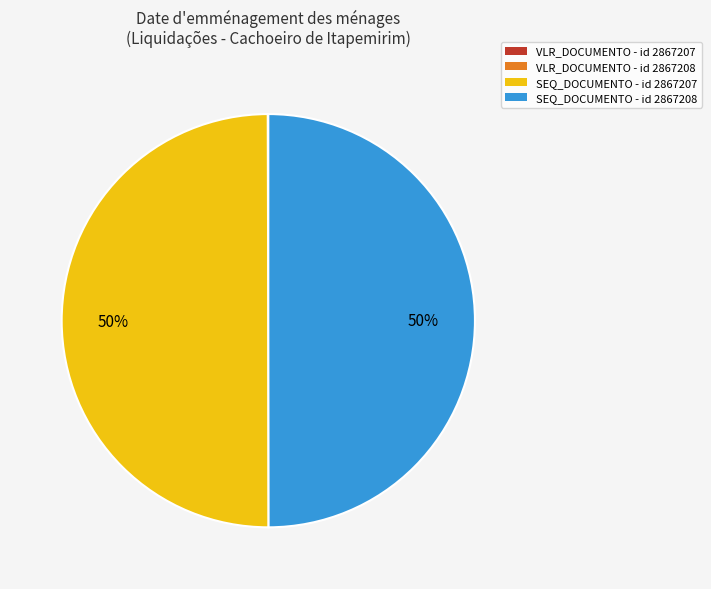

To the nearest percent, what is the difference between the largest and smallest slice percentages?

50%